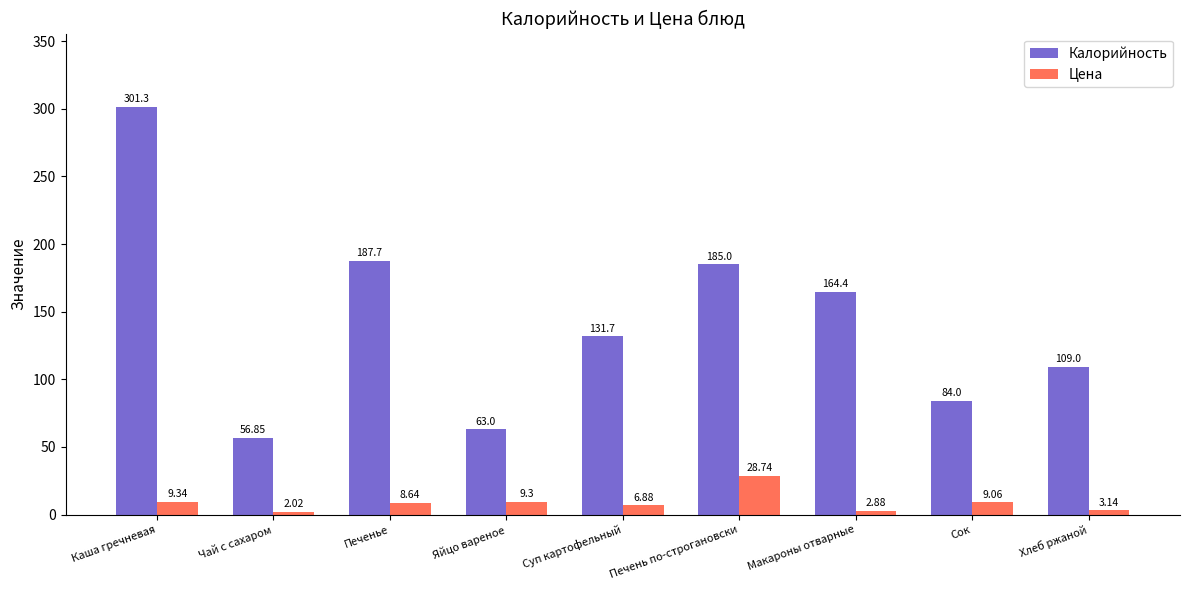

Which category has the lowest value across all series?

Чай с сахаром